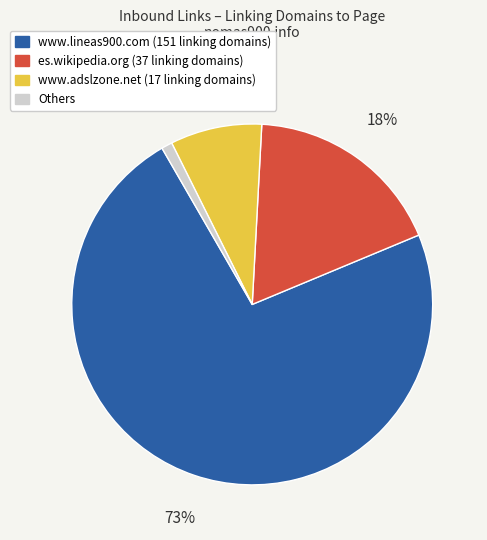

To the nearest percent, what is the difference between the largest and smallest slice percentages?

72%